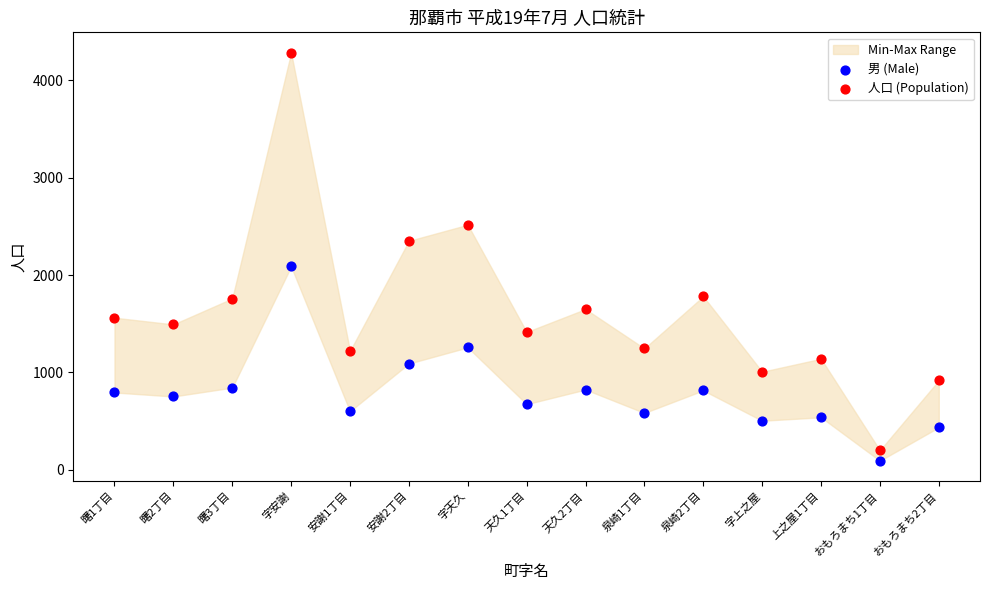

Across all data points, what is the range of Y values (max minus min)?

4190